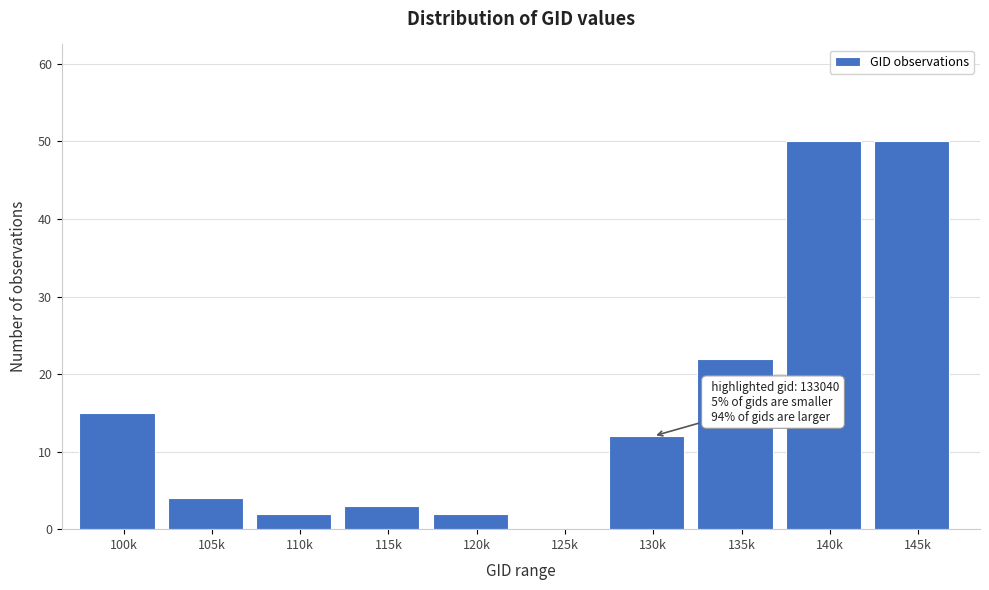

Reading left to right, what are all the values shown in this chart?

100k=15	105k=4	110k=2	115k=3	120k=2	125k=0	130k=12	135k=22	140k=50	145k=50